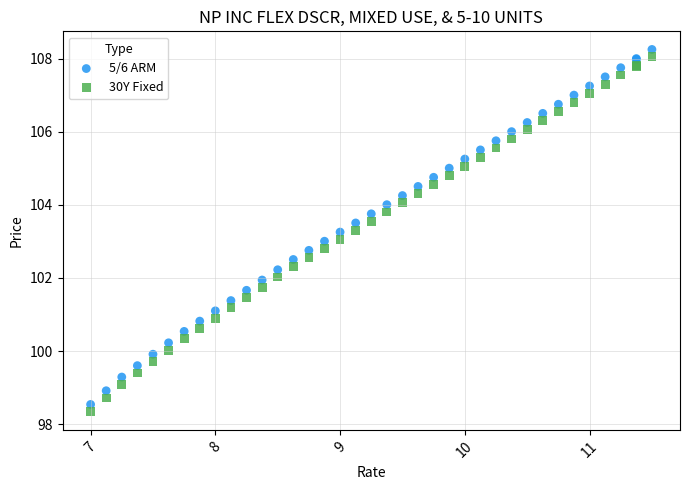

Which series reaches the maximum Y coordinate?

5/6 ARM